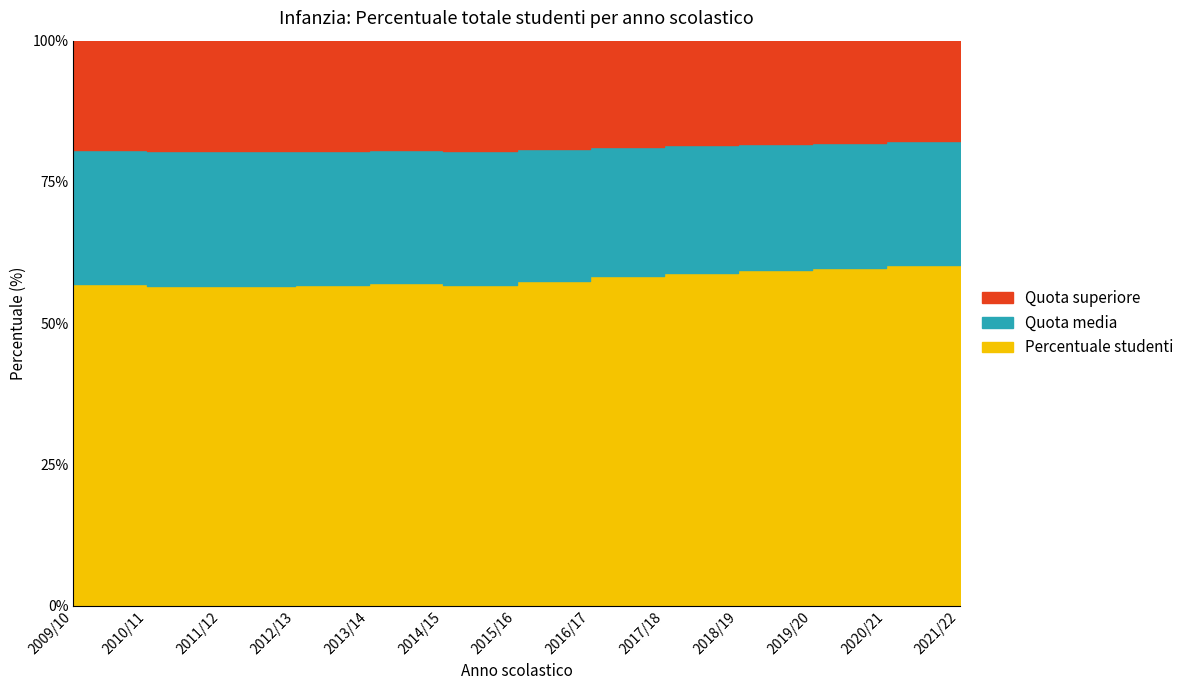

The value at 2014/15 is 56.7. True or false?

True